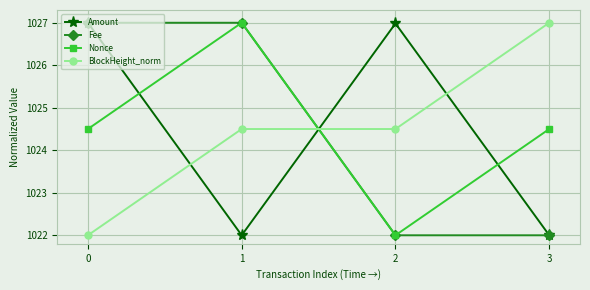

What is the difference between the maximum and minimum values in the BlockHeight_norm series?

5.0